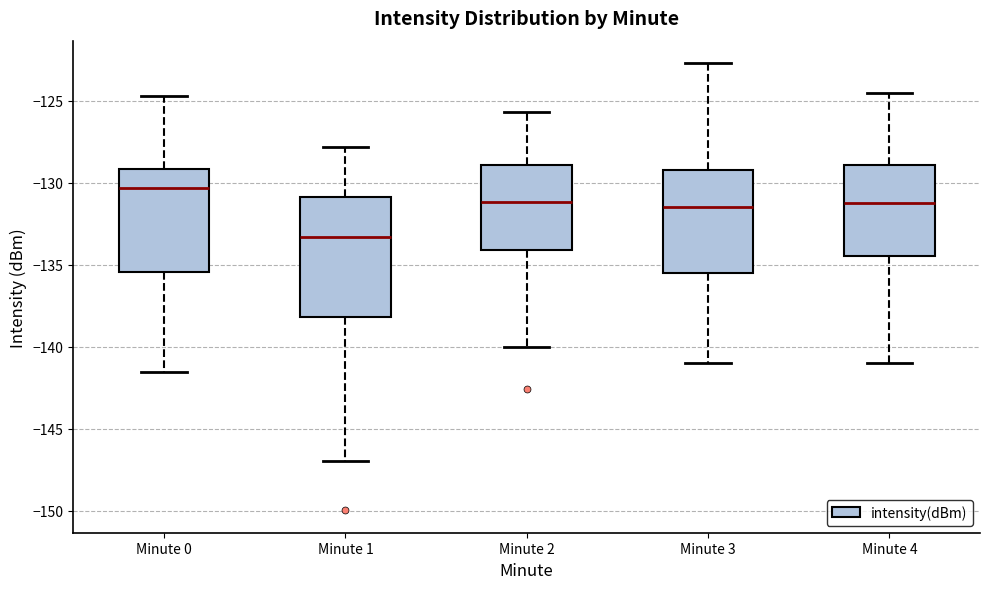

Reading left to right, transcribe this box plot: for each box, give where its median line is, the range the box spans, and where its two whiskers end, as read against the y-axis. The values are not printed on the chart, so give them approximately, as read against the axis.

Minute 0: median -130.5, box -135.5 to -129.0, whiskers -141.5 to -124.5
Minute 1: median -133.5, box -138.0 to -131.0, whiskers -147.0 to -128.0
Minute 2: median -131.0, box -134.0 to -129.0, whiskers -140.0 to -125.5
Minute 3: median -131.5, box -135.5 to -129.5, whiskers -141.0 to -122.5
Minute 4: median -131.0, box -134.5 to -129.0, whiskers -141.0 to -124.5